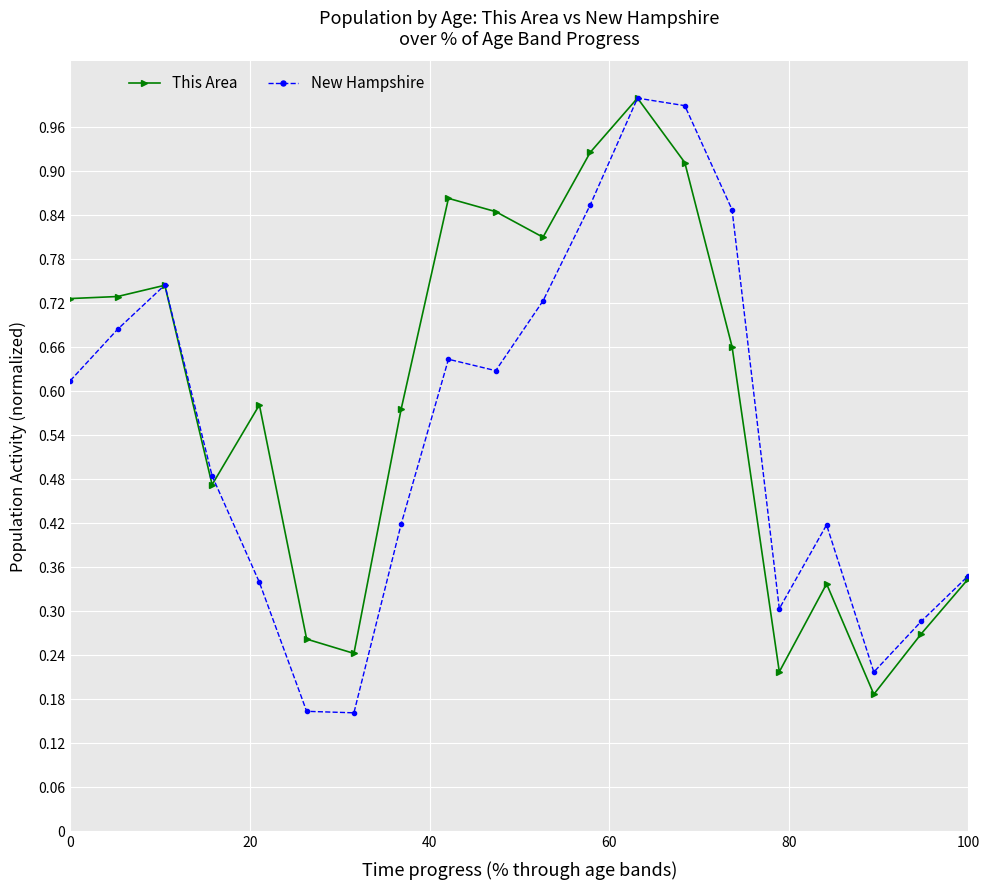

What is the greatest value displayed?

1.0